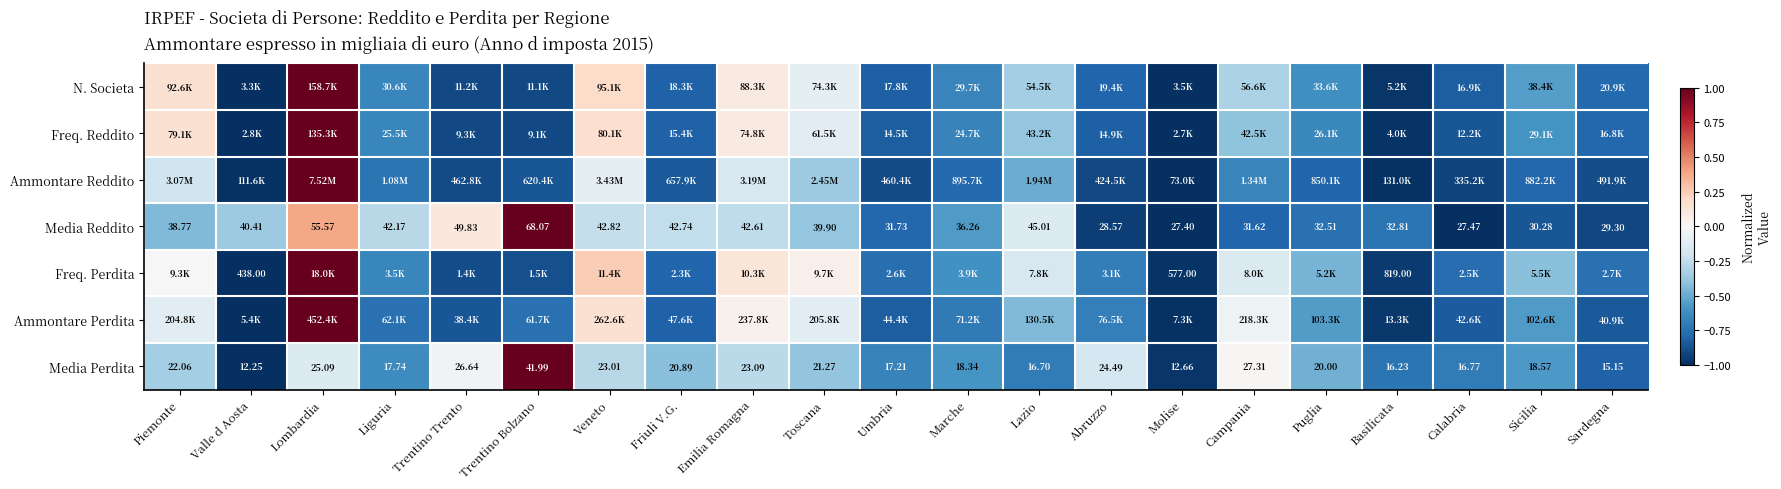

What is the total value across all series at Basilicata?

-6.3